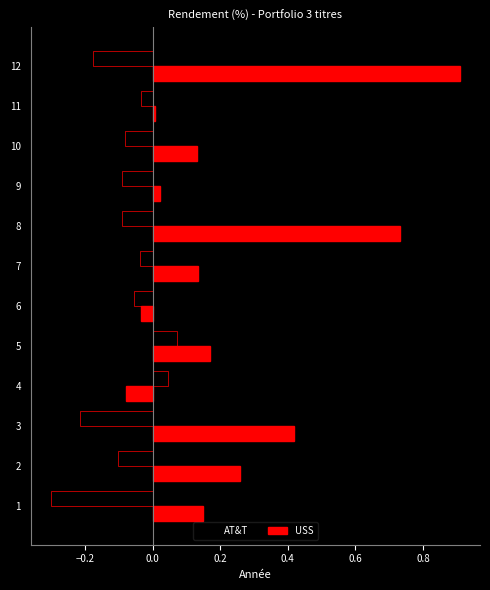

Which series has the largest total across all categories?

USS